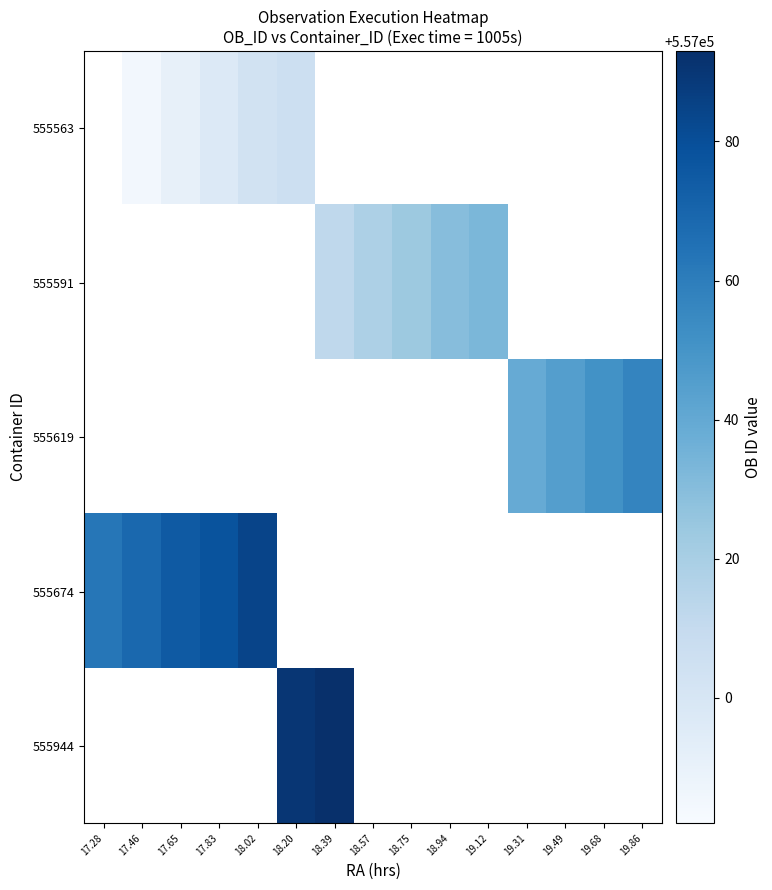

Which category has the highest value across all series?

18.39